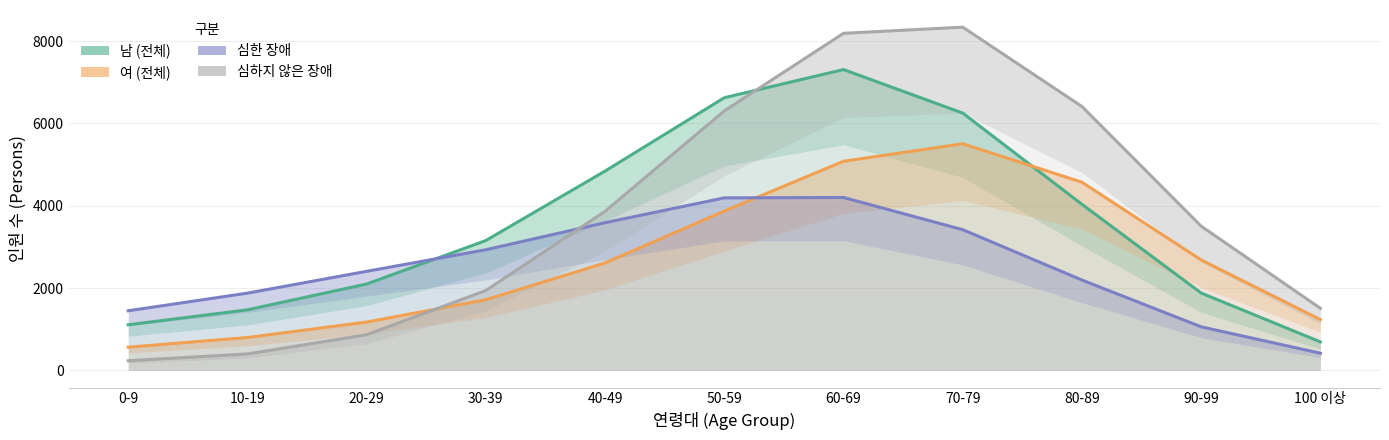

Rank the series by their maximum value, from lowest to highest.

심한 장애, 여 (전체), 남 (전체), 심하지 않은 장애